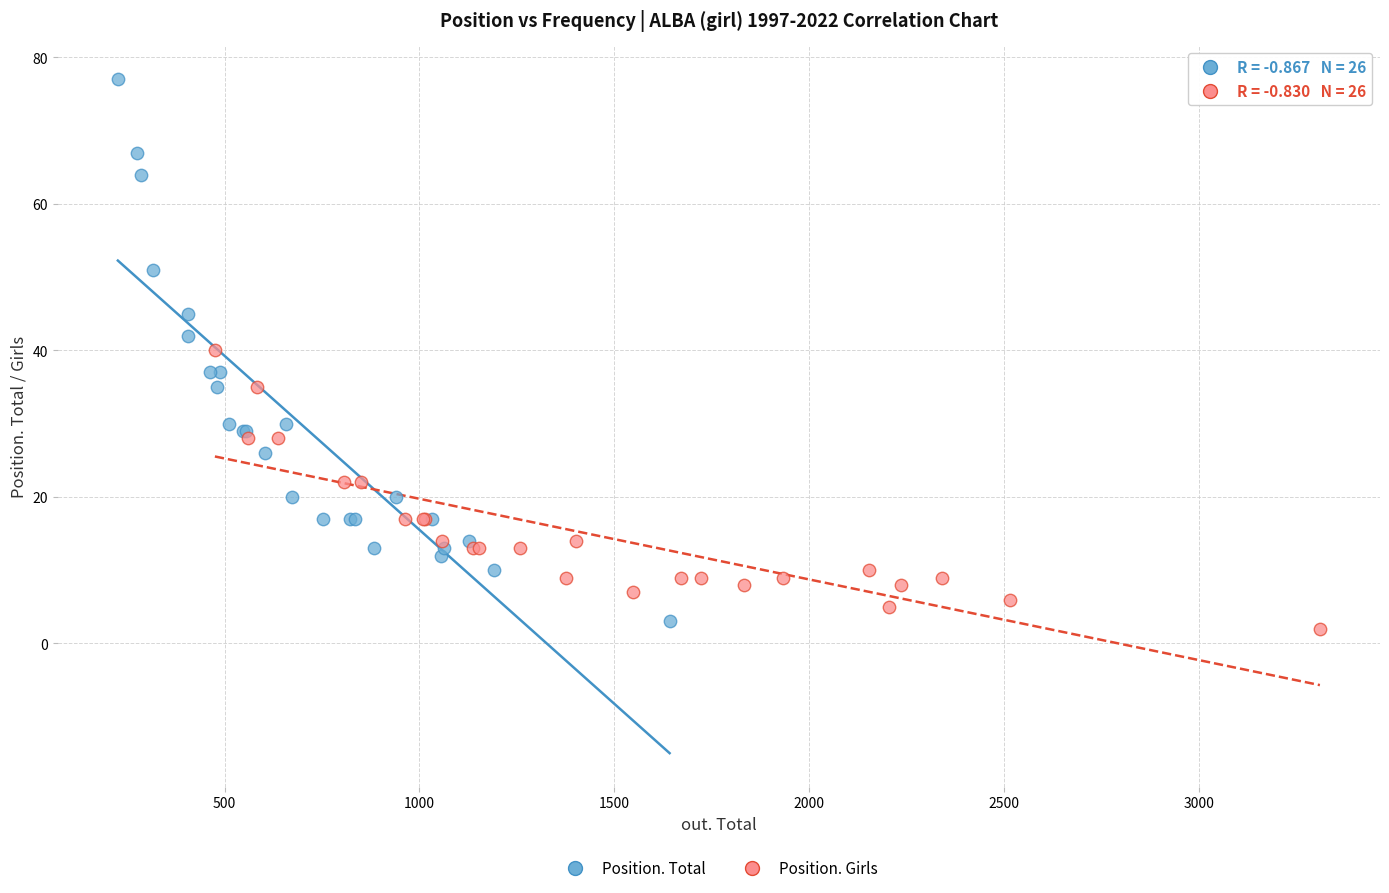

Which series contains the highest Y value?

Position. Total